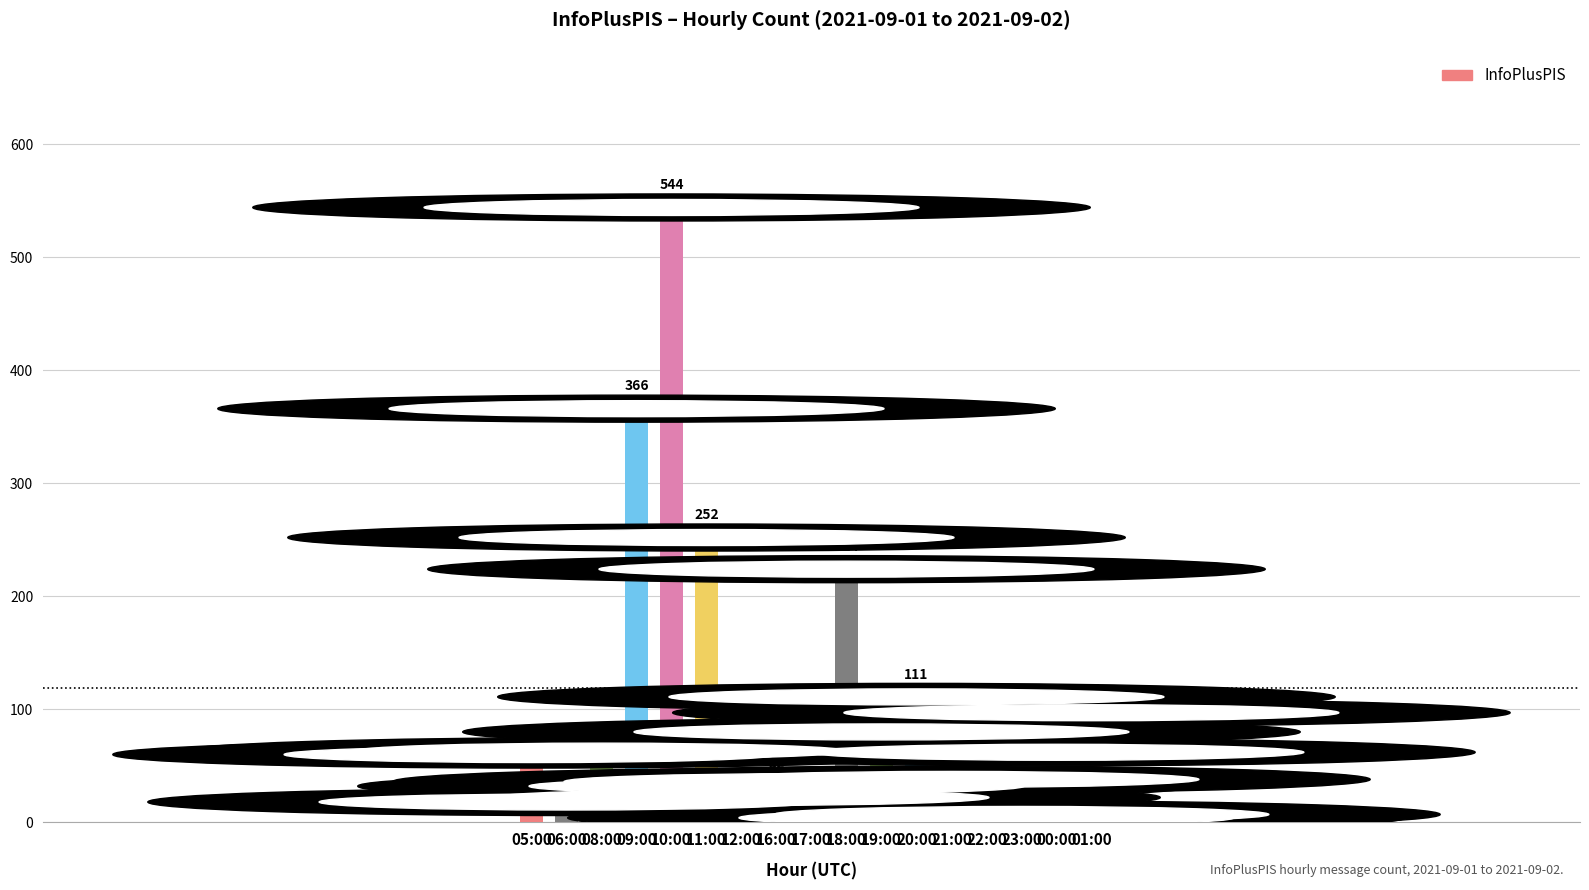

Where does the data first go above 62?

08:00